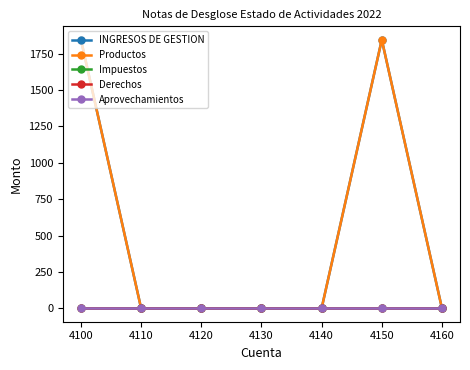

Which series has the widest spread of values?

INGRESOS DE GESTION